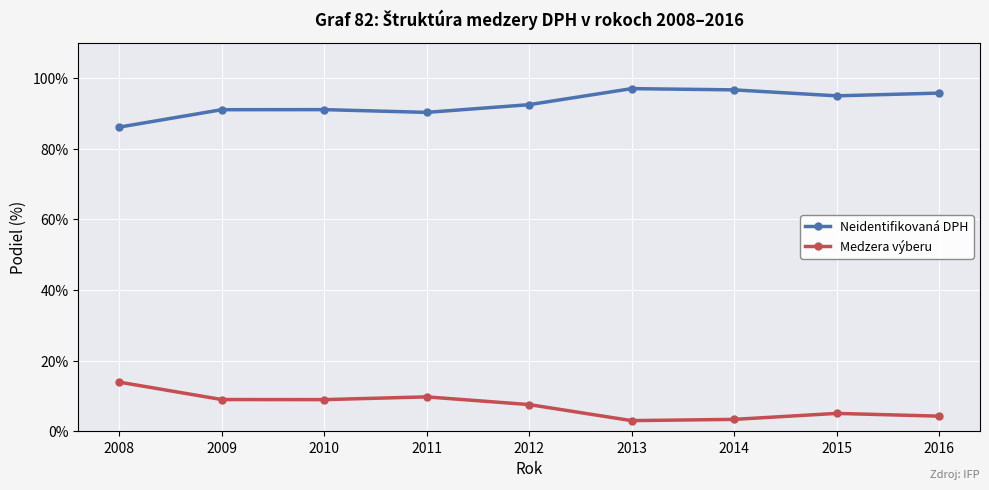

At how many categories does at least one series exceed 0?

9